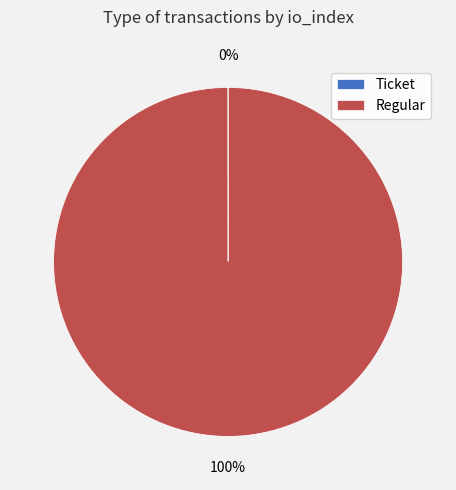

What percentage is the Regular slice, to the nearest percent?

100%